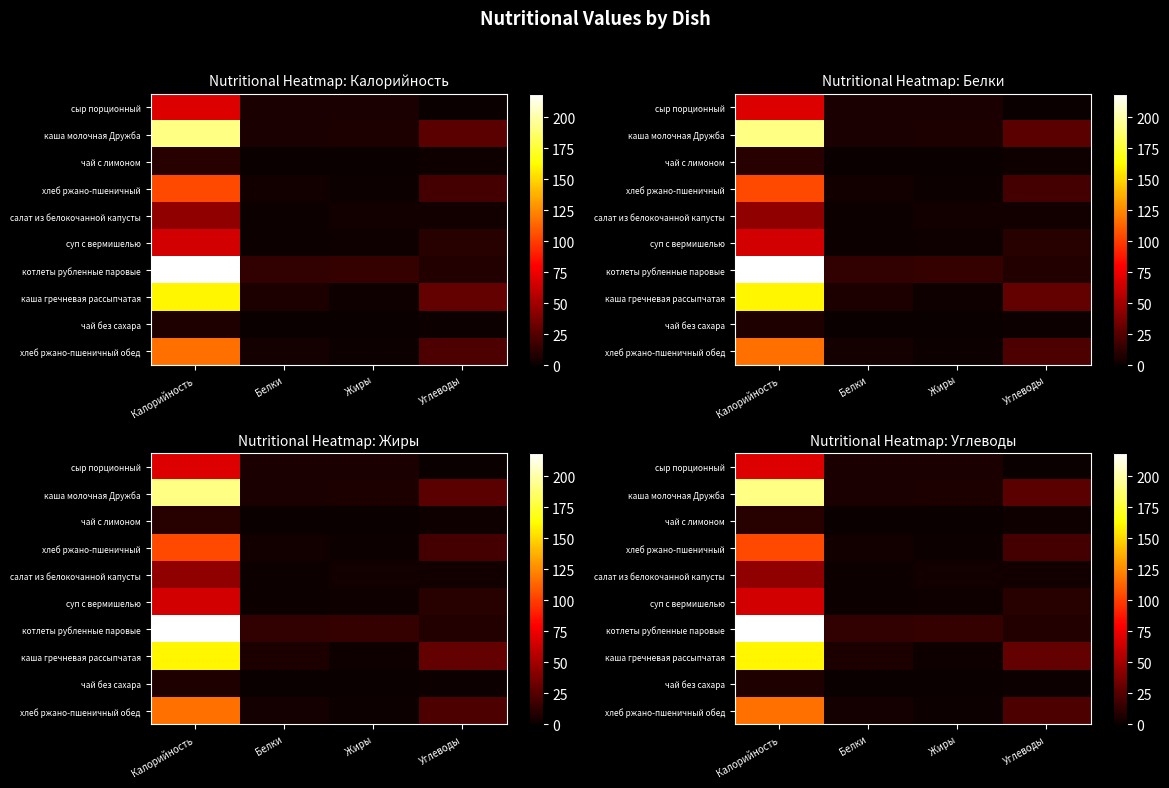

Which series has the widest spread of values?

котлеты рубленные паровые